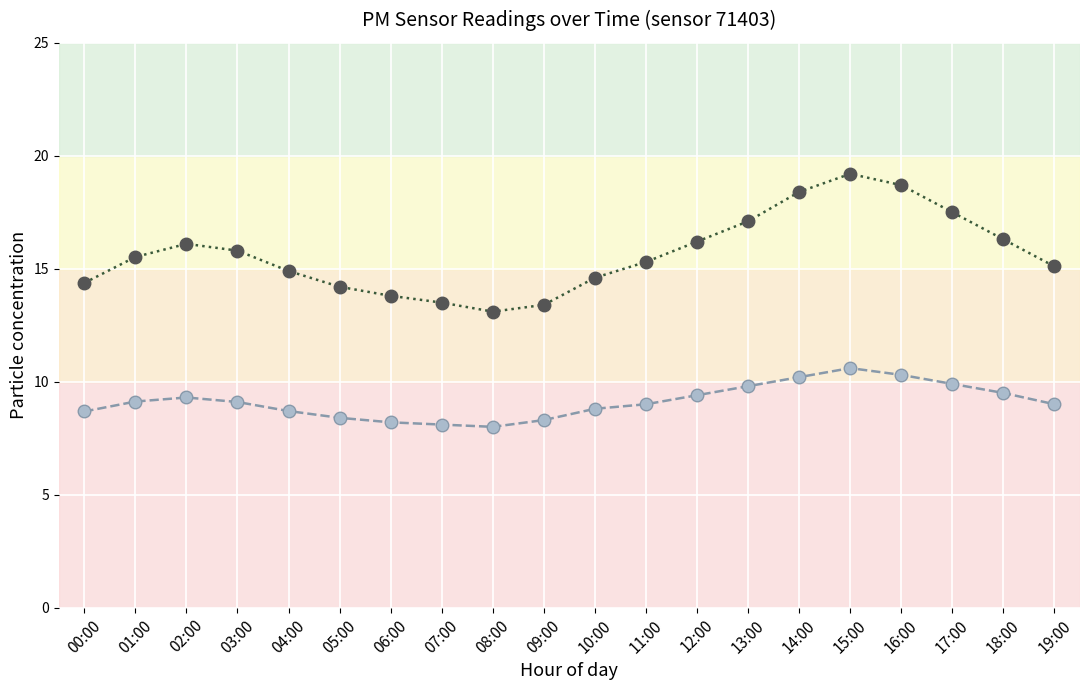

What is the maximum value shown in the chart?

19.2